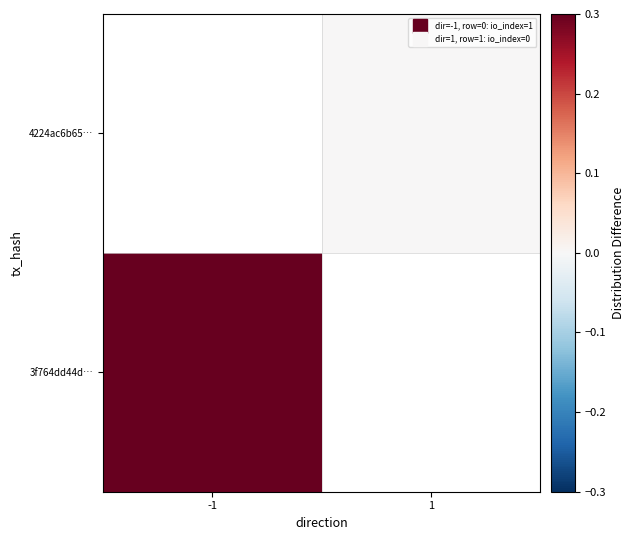

At how many categories does at least one series exceed 0?

1